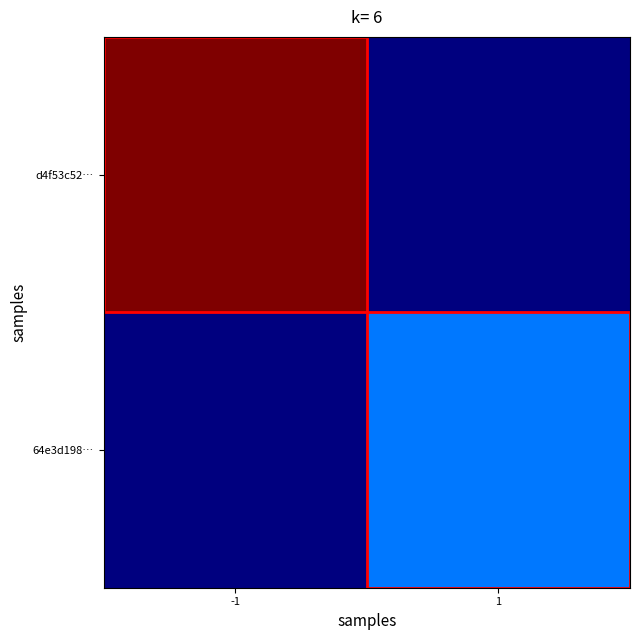

Reading right to left, transcribe all the data shown in this chart.

d4f53c52…: 1=0	-1=82
64e3d198…: 1=20	-1=0